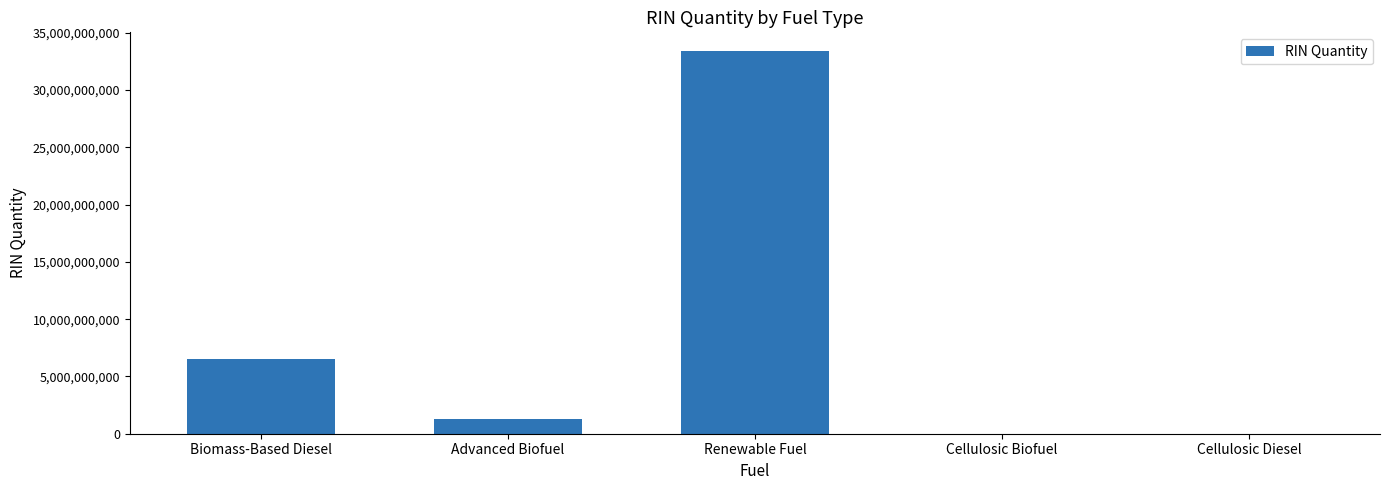

What is the greatest value displayed?

33373088573